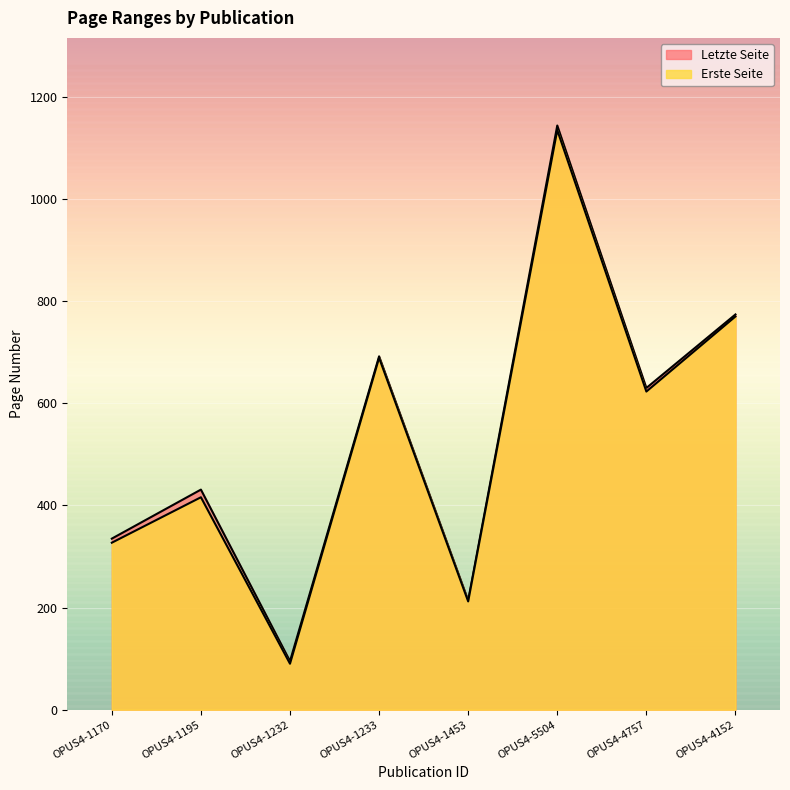

What is the total value across all series at OPUS4-1170?

662